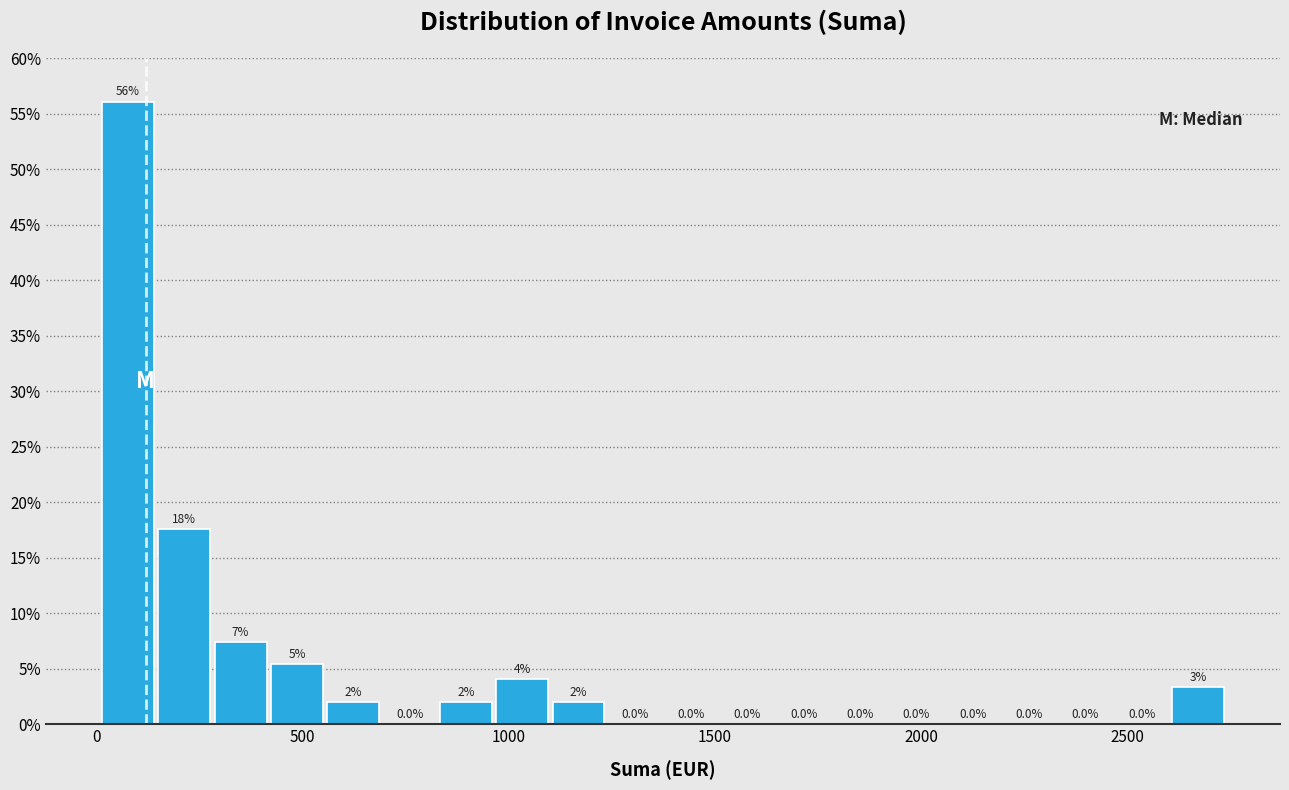

Around what value on the x-axis is the tallest bar? Give the approximate position of its centre, as read against the axis.

100